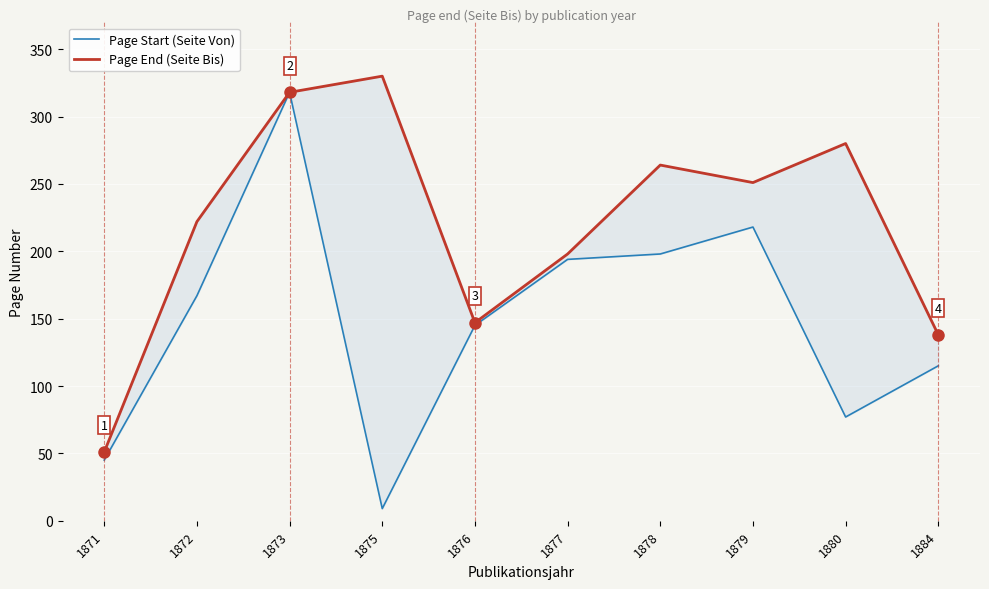

True or false: Page Start (Seite Von) has more than 2 interior local peaks.

False